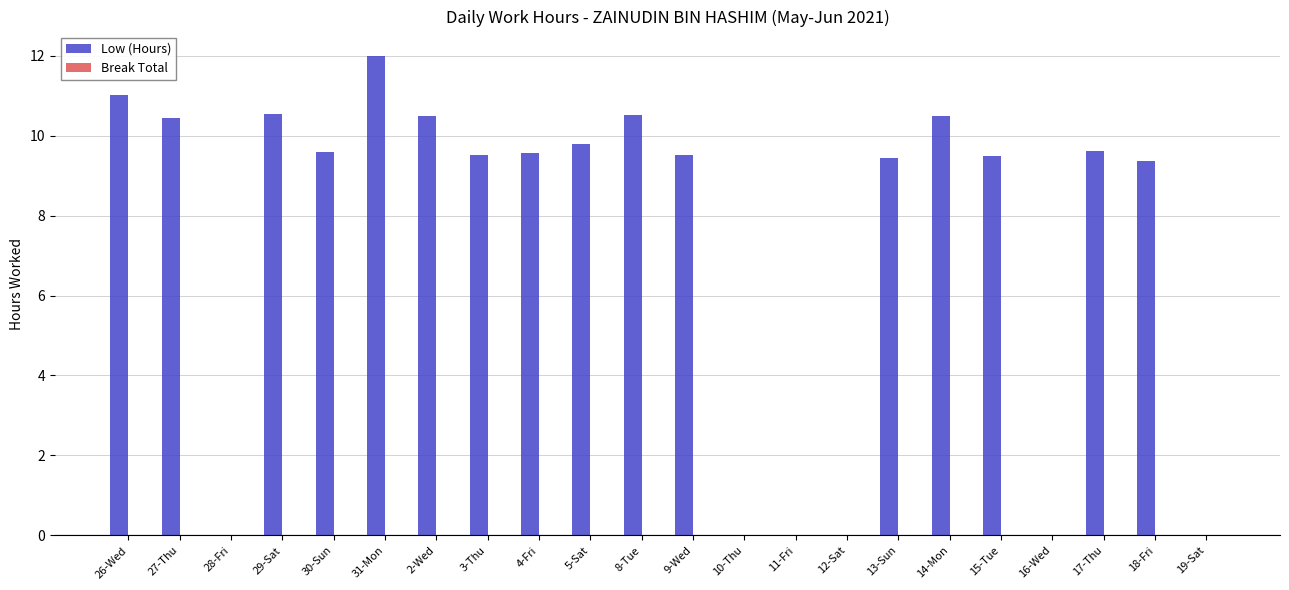

True or false: the data shows 10.5 at 14-Mon.

True